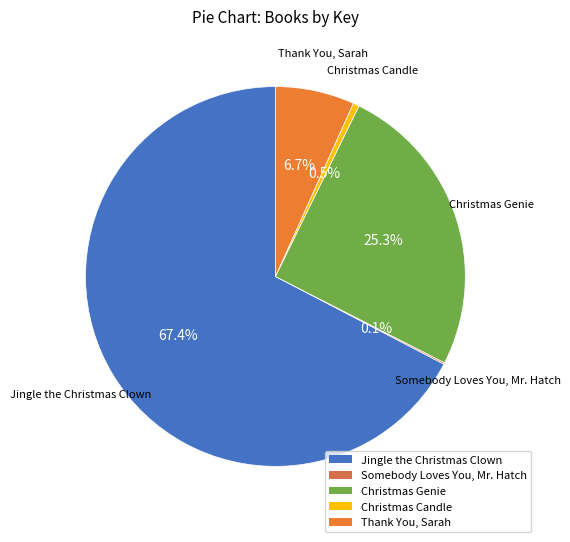

Combined, do Christmas Candle and Thank You, Sarah account for over 50%?

No